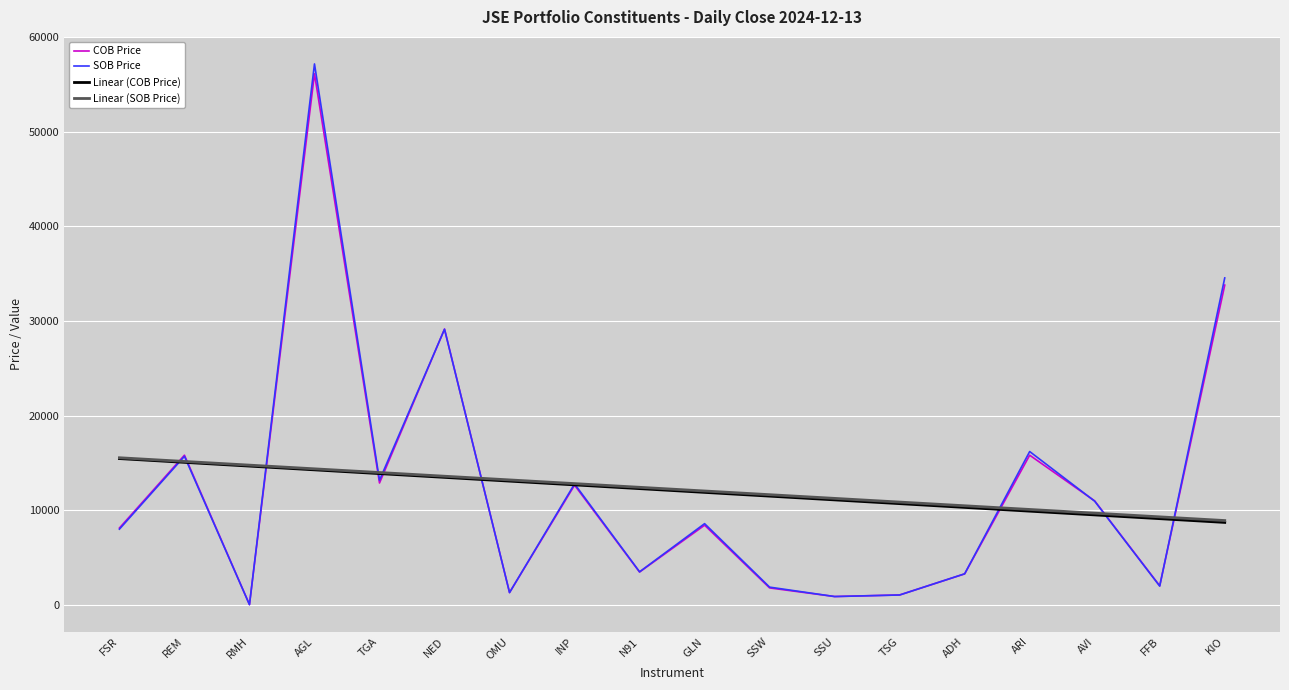

At which category does SOB Price reach its first local valley?

RMH